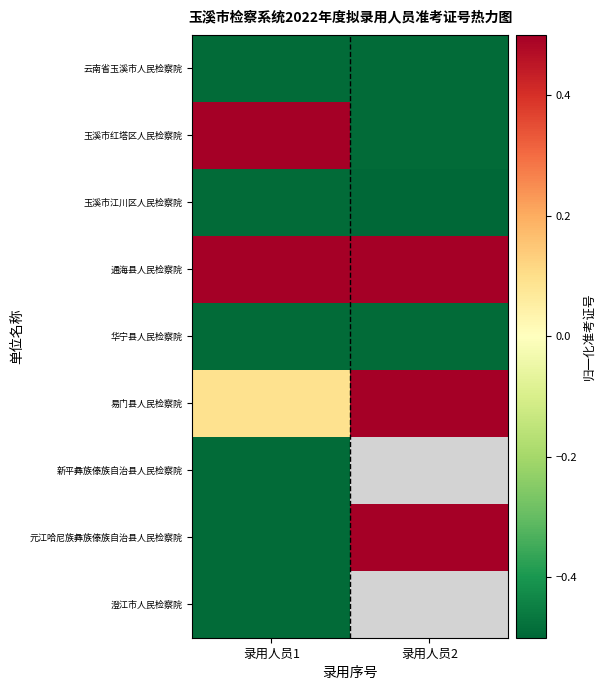

At which category is the sum across all series the highest?

录用人员1